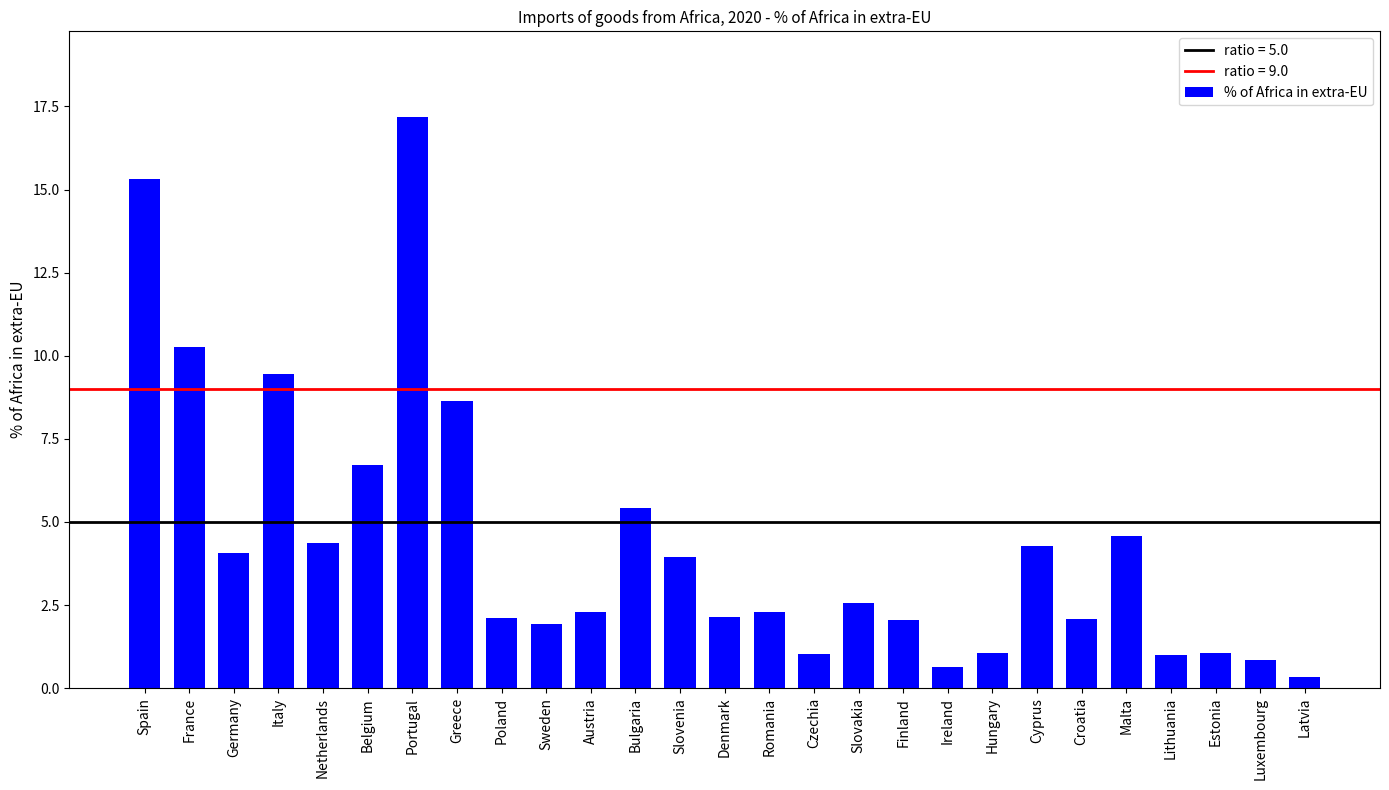

What is the sum of all values?

117.6